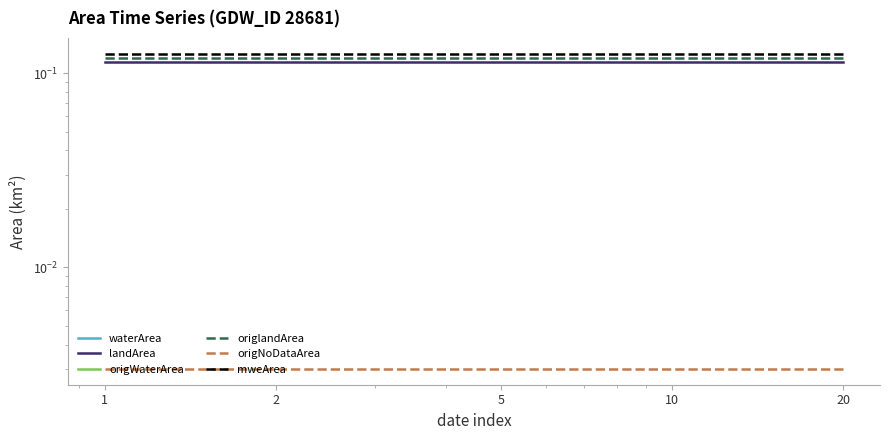

At which label is origNoDataArea closest to 0?

1